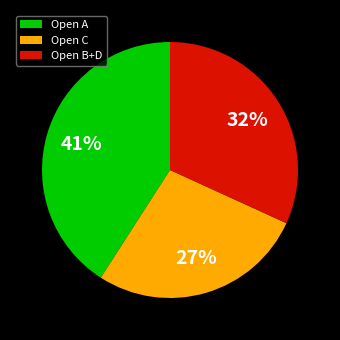

Is the sum of Open B+D and Open C greater than half?

Yes